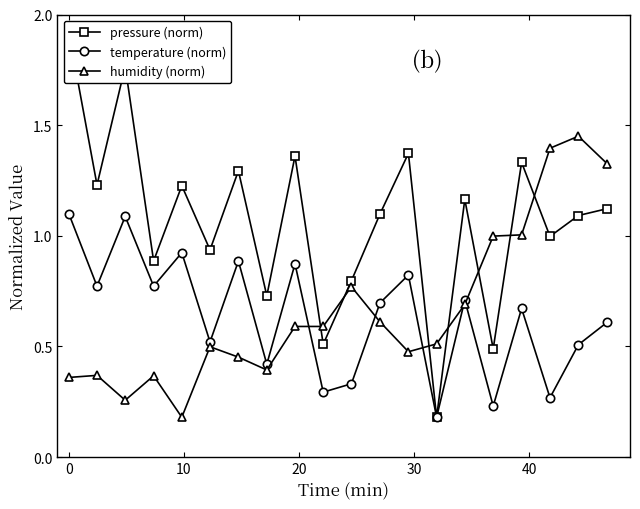

How many interior local peaks does the temperature (norm) series have?

7